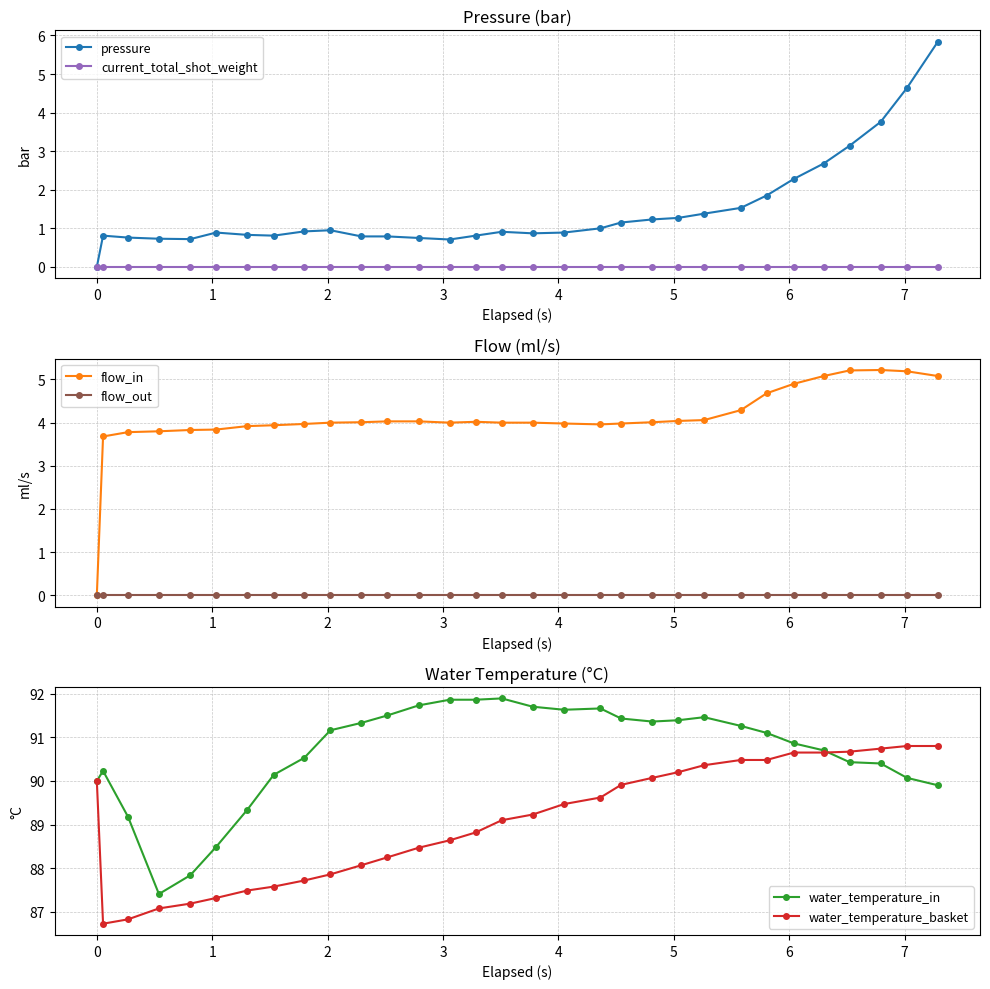

How many lines are shown in the chart?

6